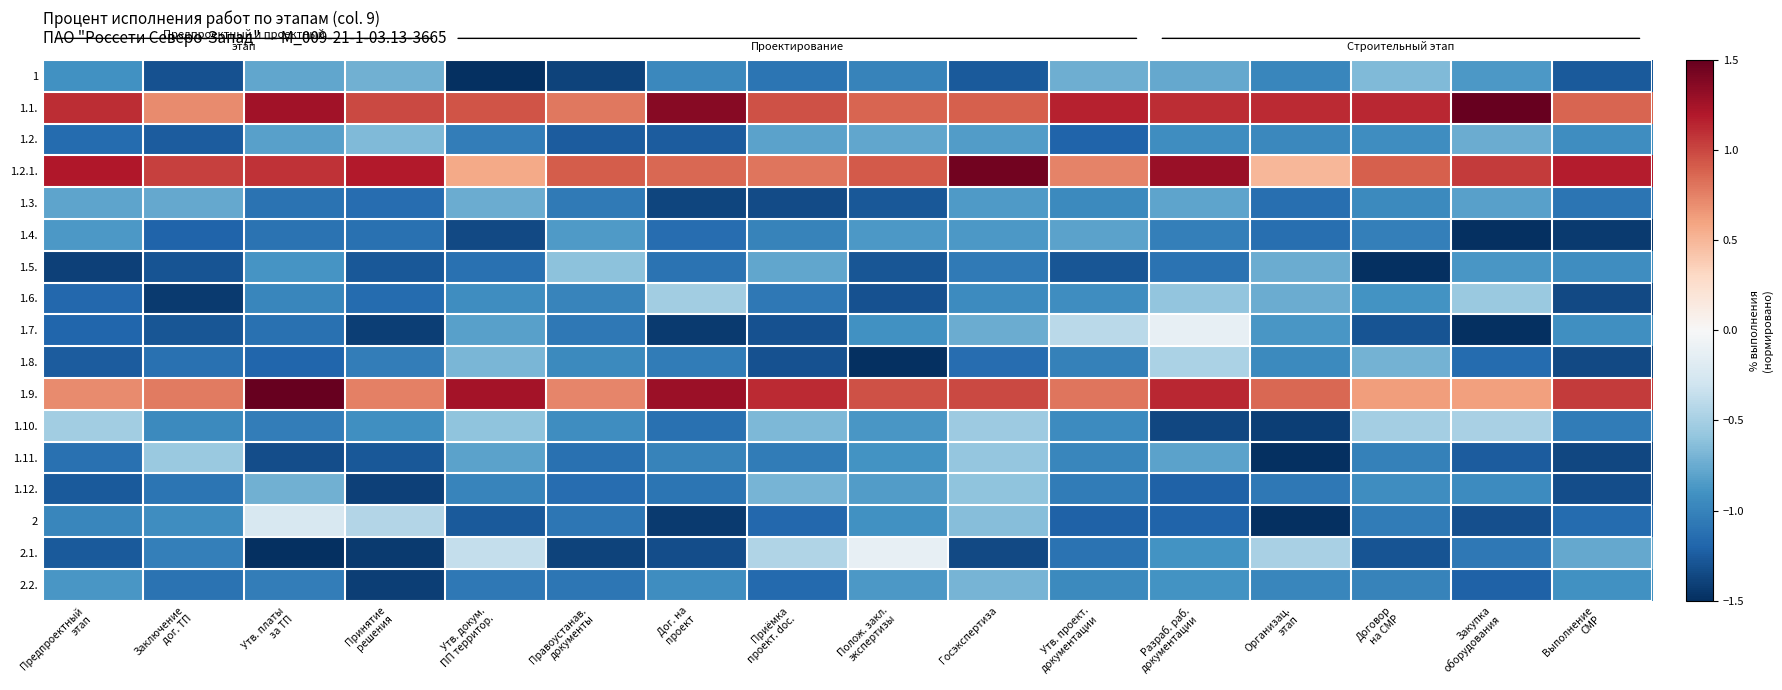

The 2.1. series shows -0.2 at Полож. закл. экспертизы. True or false?

False